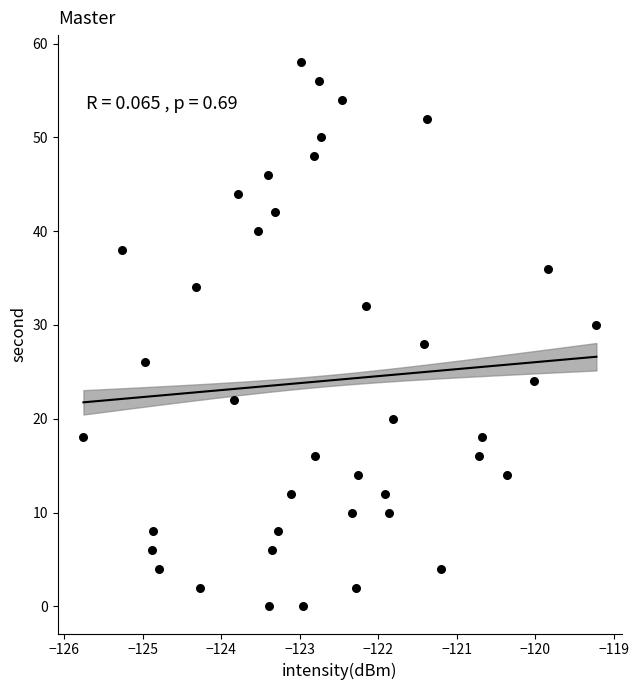

What is the range of Y values (max minus min)?

58